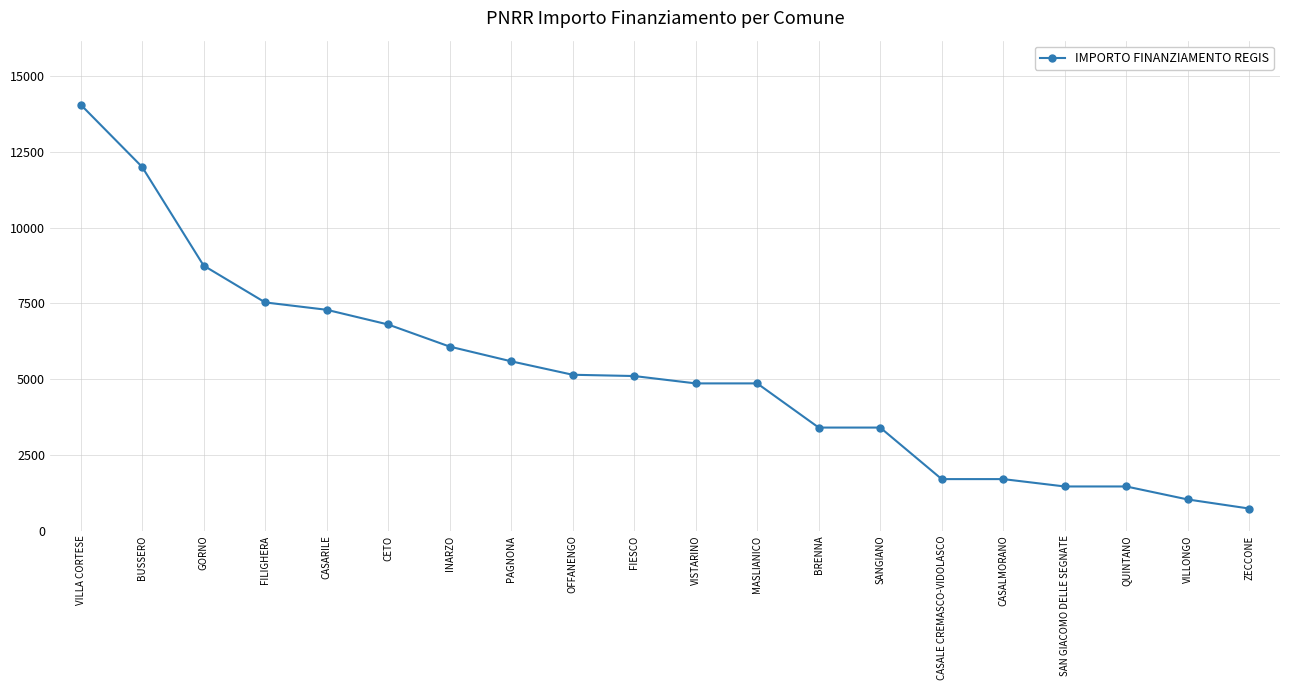

Count the number of data series in this chart.

1